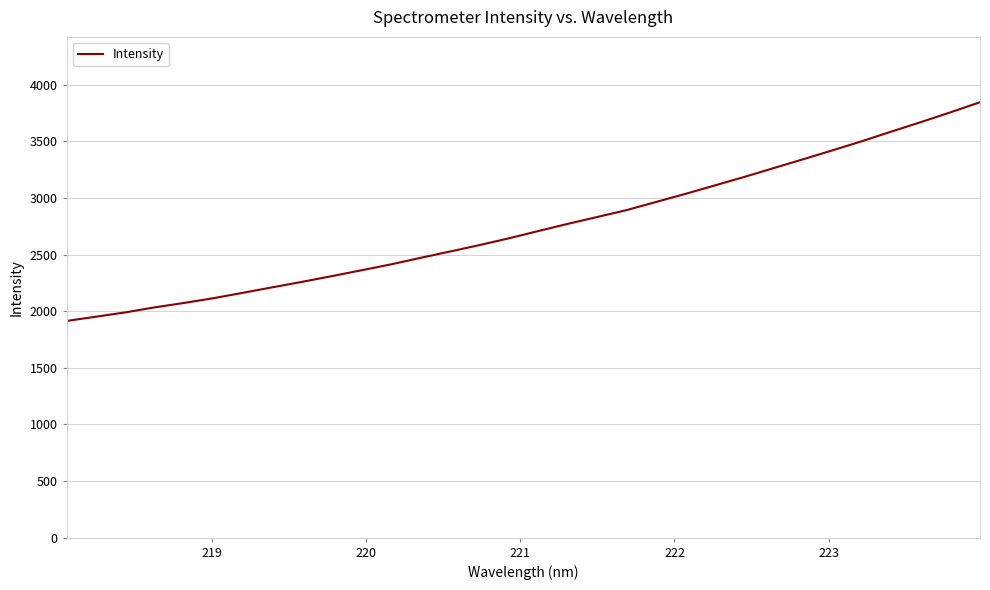

What is the smallest value displayed?

1913.8